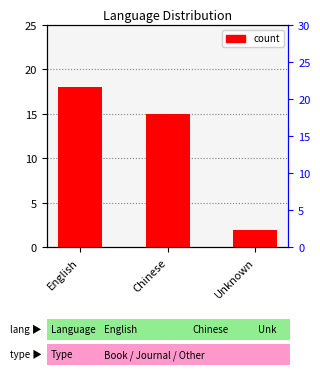

Approximately how many times larger is the value at English compared to Unknown?

9.0